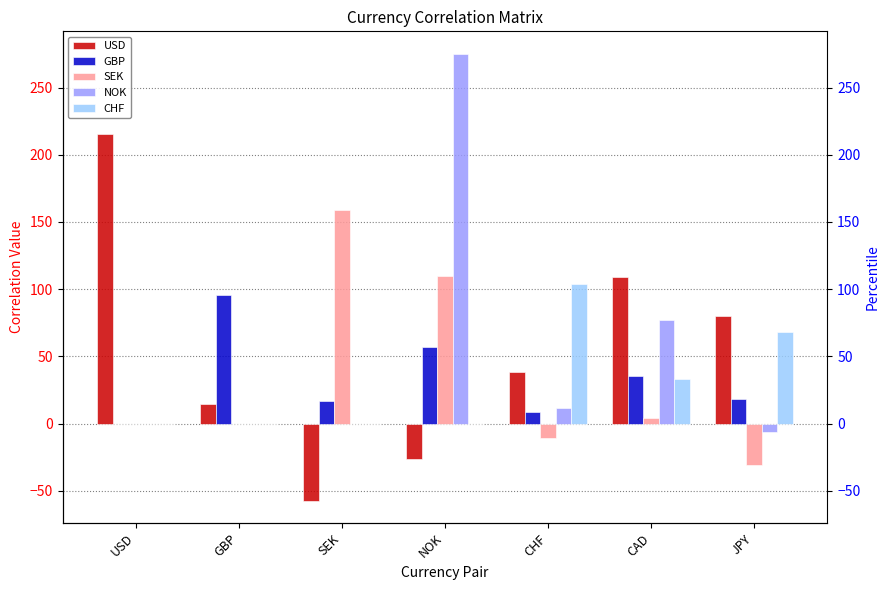

At which label does USD first exceed 38?

USD